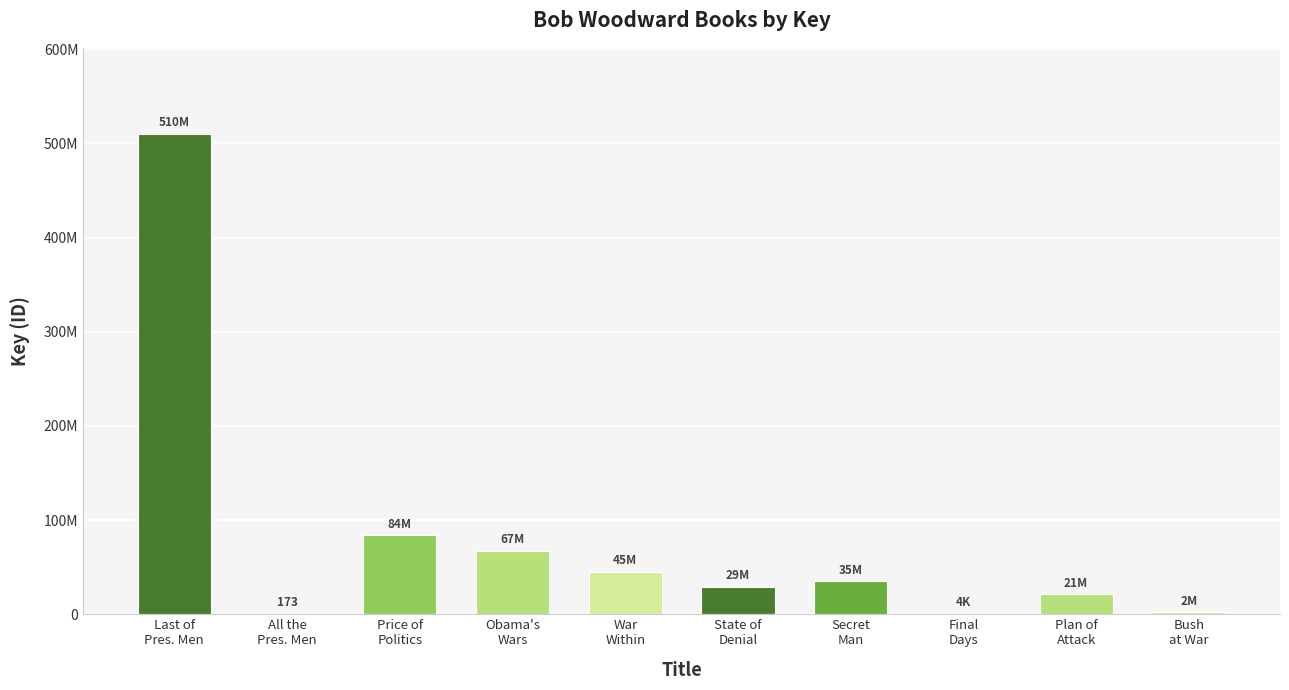

What is the difference between the second highest and second lowest values?

83767128